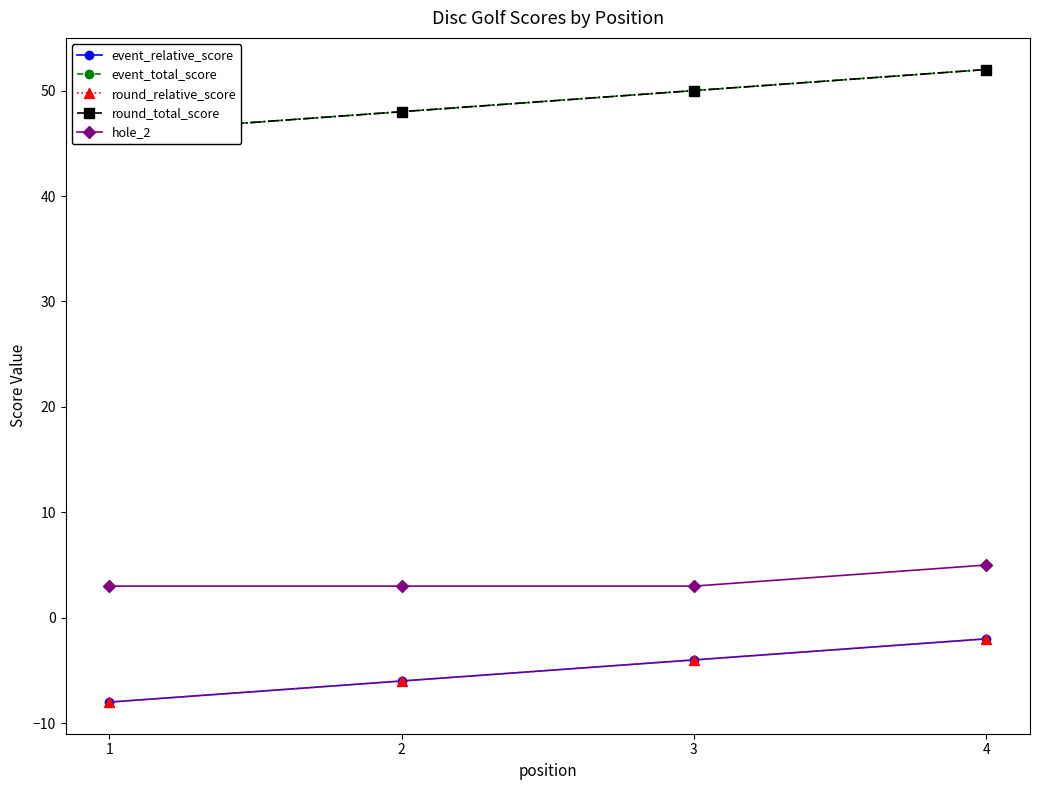

What is the maximum value for hole_2?

5